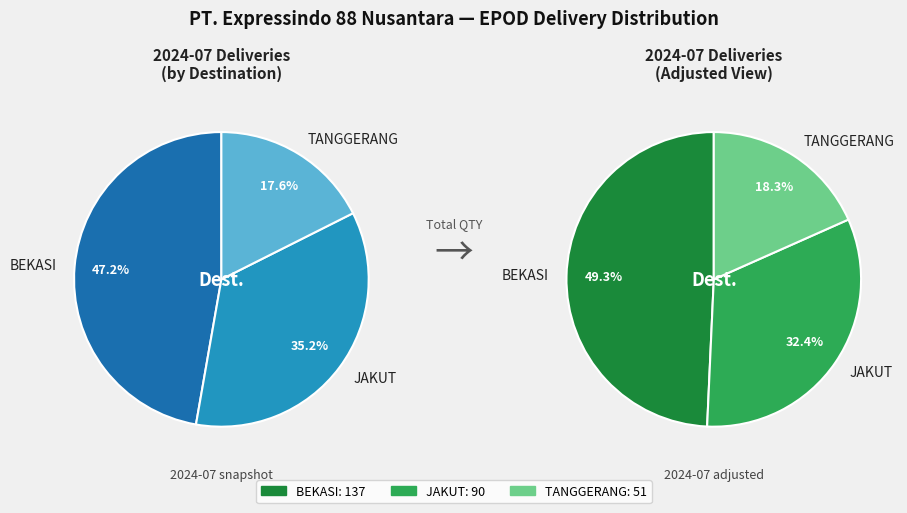

Is there a majority slice in this chart?

No